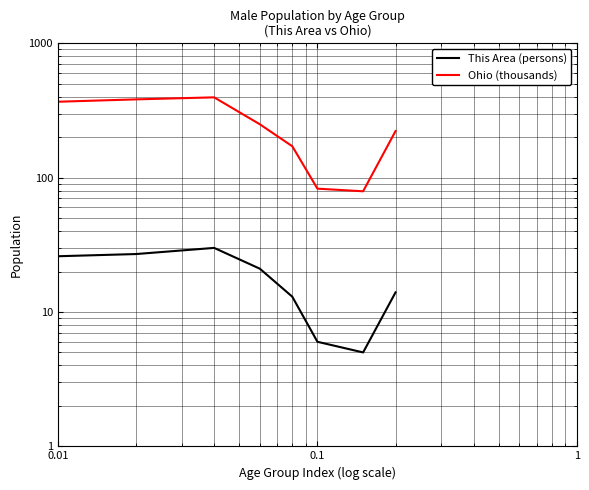

Rank the series by their average value, from lowest to highest.

This Area (persons), Ohio (thousands)